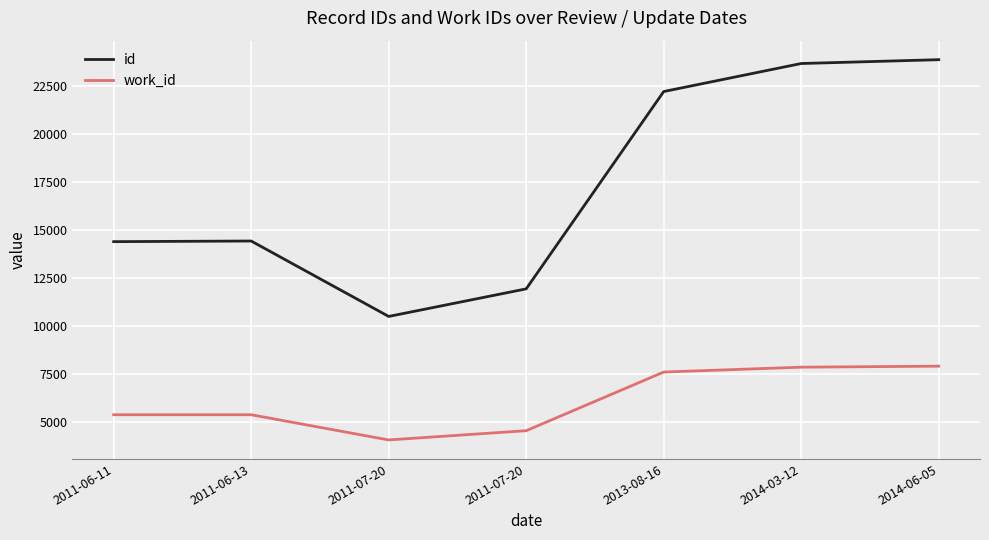

What is the label of the 6th point from the right?

2011-06-13